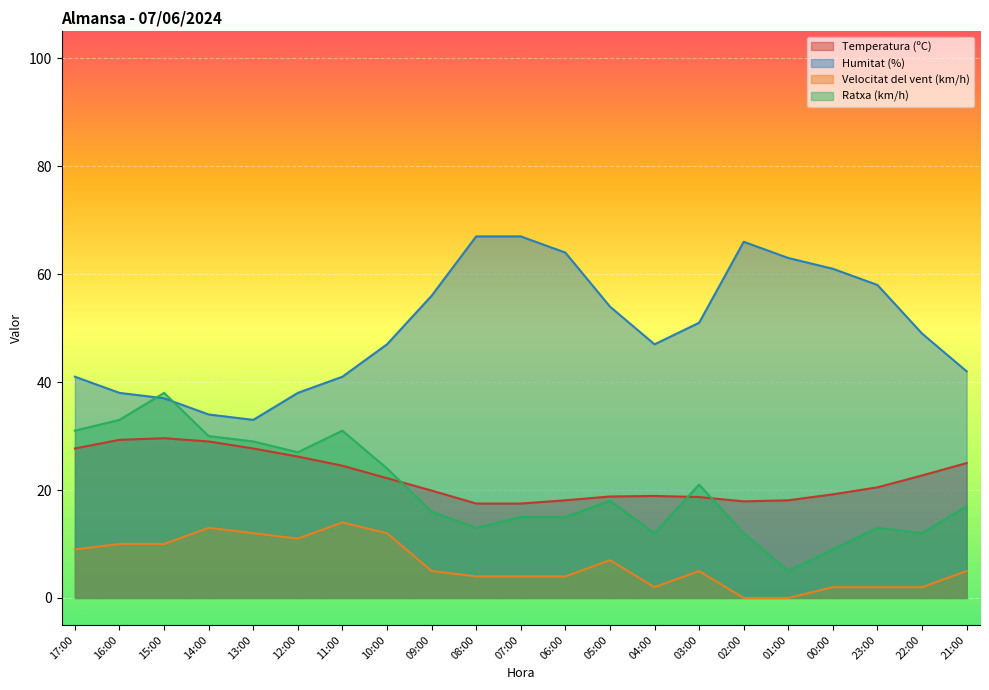

Which category has the lowest value in the Ratxa (km/h) series?

01:00